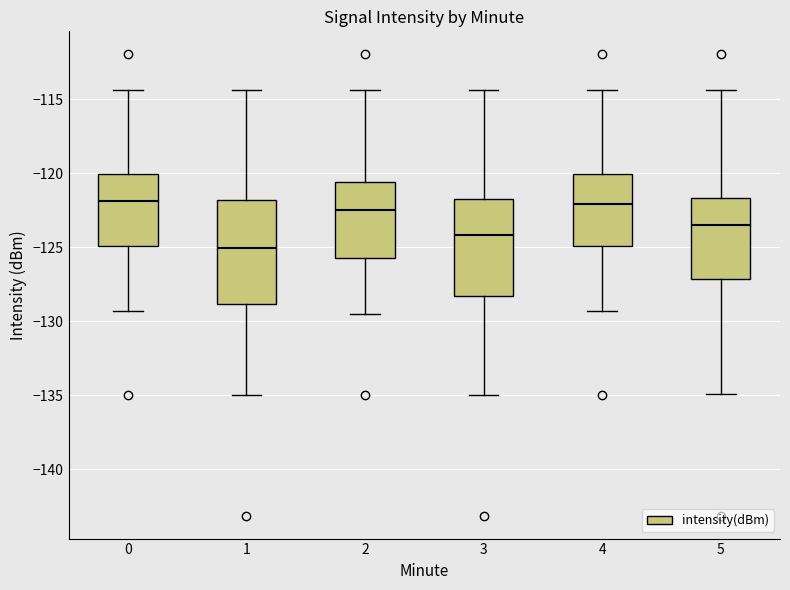

Reading left to right, read every box against the y-axis: the position of its median line, the range the box covers, and the ends of its whiskers. The values are not printed on the chart, so give them approximately, as read against the axis.

0: median -122.0, box -125.0 to -120.0, whiskers -129.5 to -114.5
1: median -125.0, box -129.0 to -122.0, whiskers -135.0 to -114.5
2: median -122.5, box -125.5 to -120.5, whiskers -129.5 to -114.5
3: median -124.0, box -128.5 to -121.5, whiskers -135.0 to -114.5
4: median -122.0, box -125.0 to -120.0, whiskers -129.5 to -114.5
5: median -123.5, box -127.0 to -121.5, whiskers -135.0 to -114.5